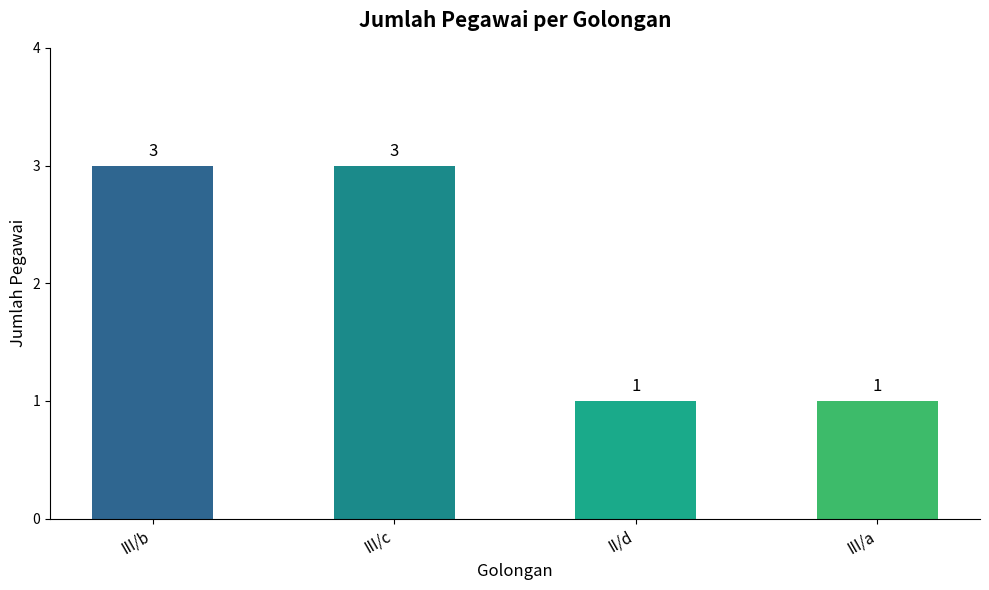

How many data points are less than 3?

2